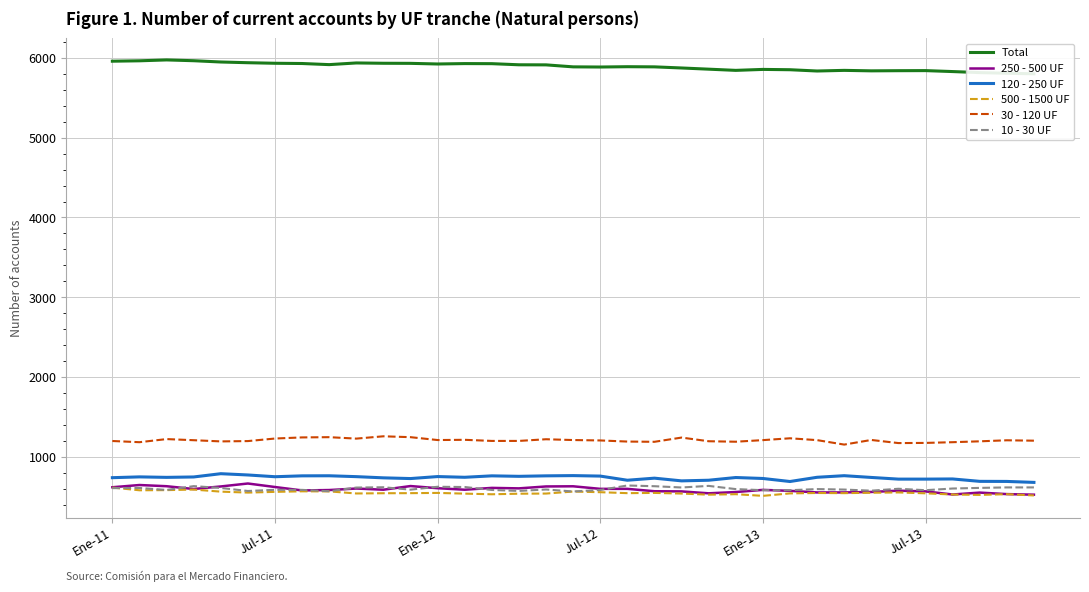

Reading left to right, what are all the values shown in this chart?

Total: 5960	5965	5976	5966	5950	5941	5934	5931	5917	5938	5934	5933	5925	5930	5929	5915	5914	5889	5887	5891	5889	5875	5860	5845	5857	5853	5837	5845	5839	5841	5842	5830	5817	5809	5802
250 - 500 UF: 617	645	630	595	627	664	620	577	582	601	586	632	605	586	609	603	627	629	597	597	567	565	541	557	584	572	552	552	558	574	565	526	550	531	524
120 - 250 UF: 737	747	741	746	787	771	749	760	761	750	735	726	751	742	760	754	760	763	757	705	731	697	705	739	727	689	742	762	740	719	719	721	691	690	678
500 - 1500 UF: 613	579	581	588	562	550	559	566	565	539	542	543	546	537	529	536	538	563	555	543	546	538	524	530	509	540	545	543	548	552	541	526	521	530	514
30 - 120 UF: 1197	1182	1221	1207	1192	1196	1228	1242	1245	1227	1256	1245	1209	1212	1198	1198	1219	1209	1204	1190	1187	1240	1194	1188	1208	1231	1208	1152	1210	1171	1173	1182	1193	1206	1201
10 - 30 UF: 606	608	583	631	608	570	585	584	567	613	617	587	623	620	583	571	589	564	583	639	630	614	634	594	580	580	594	588	574	598	580	601	609	615	615